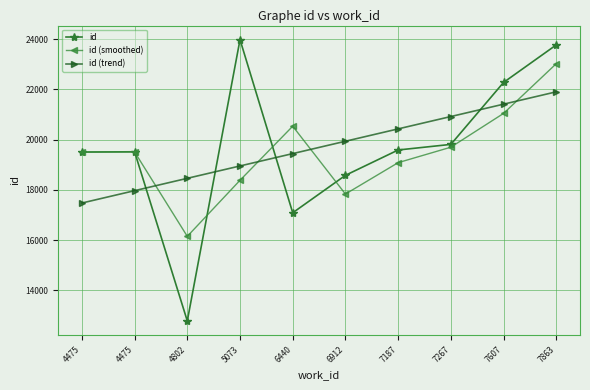

What is the difference between the highest and lowest values at 7187?

1345.2